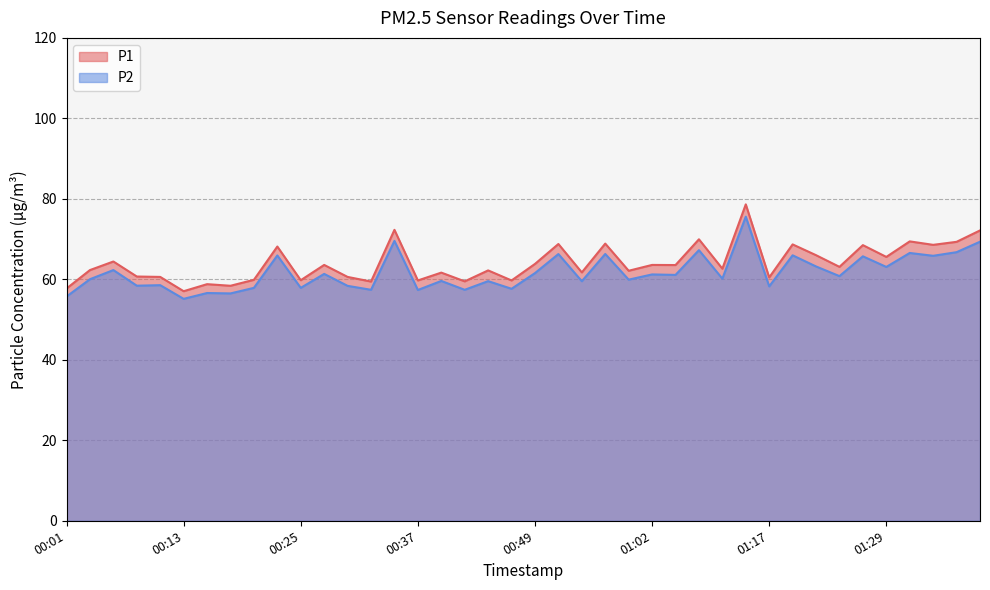

Which category has the lowest value in the P2 series?

00:13